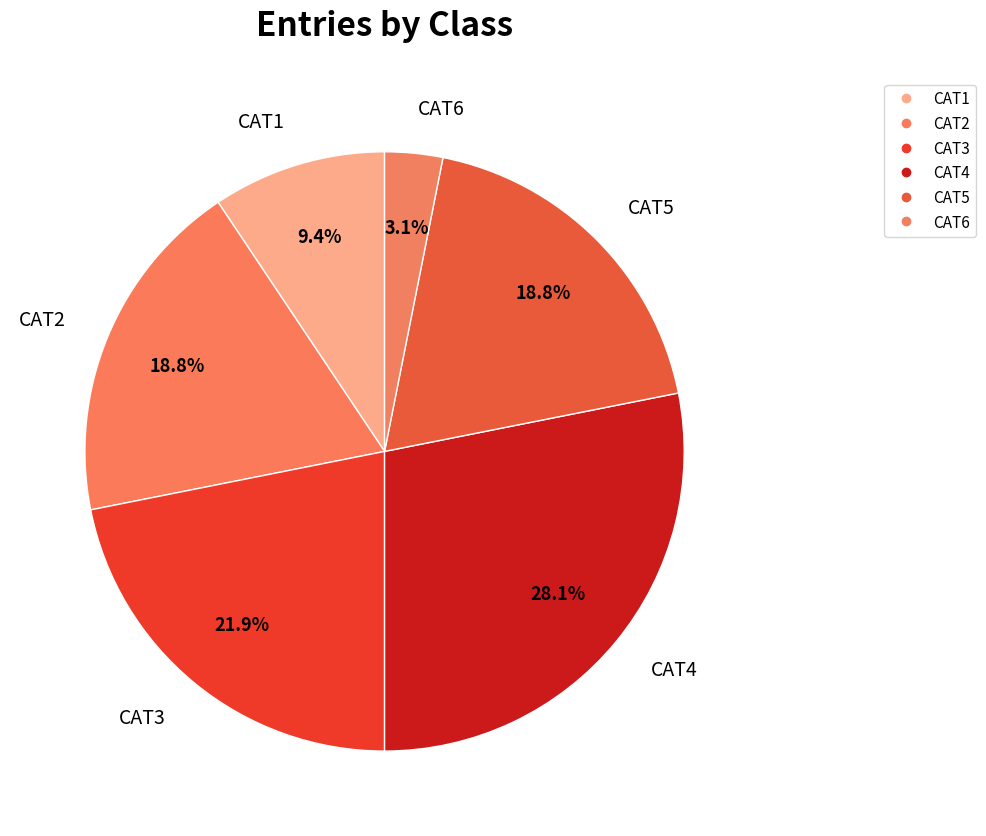

To the nearest percent, what is the difference between the largest and smallest slice percentages?

25%